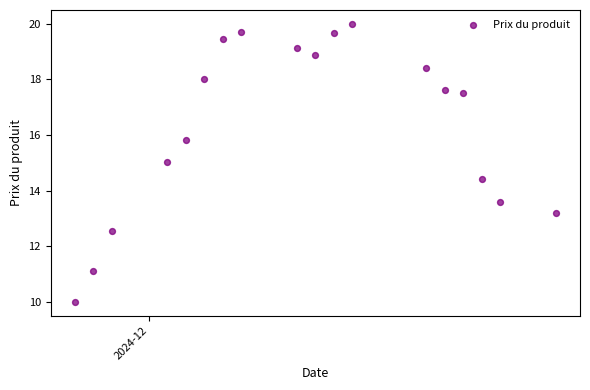

What is the range of X values (max minus min)?

26.0